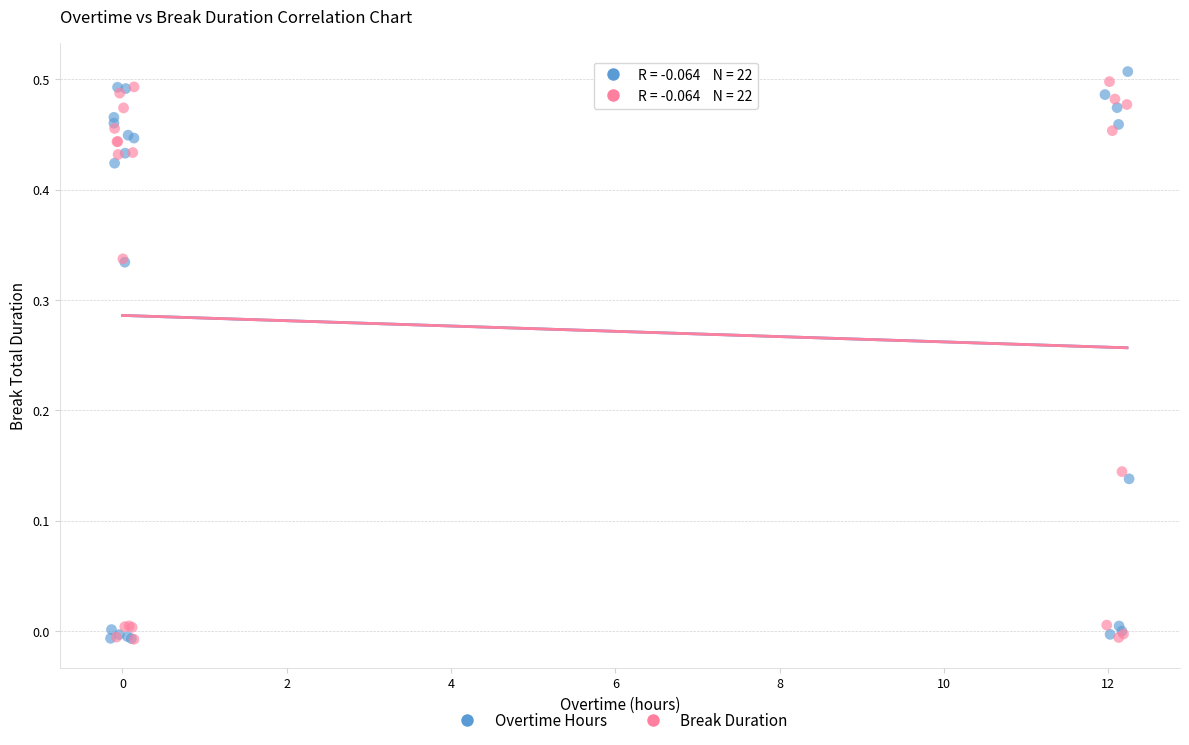

Which series has the largest Y range (max minus min)?

Overtime Hours